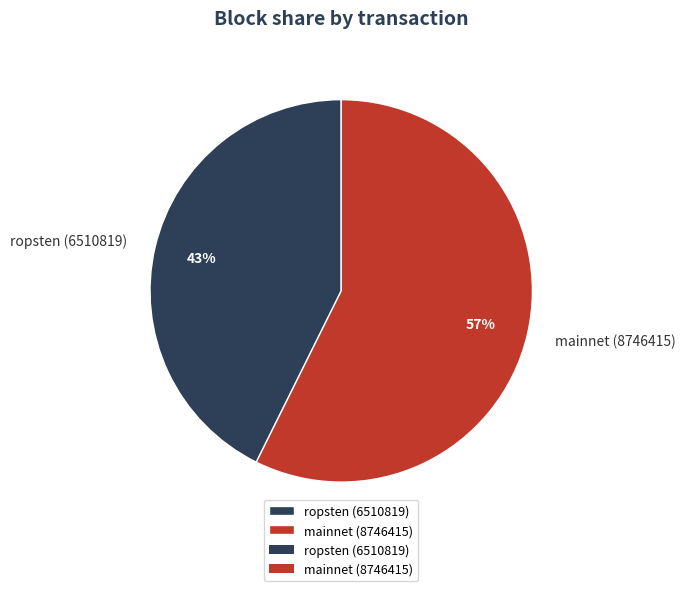

How many segments does this pie chart have?

2